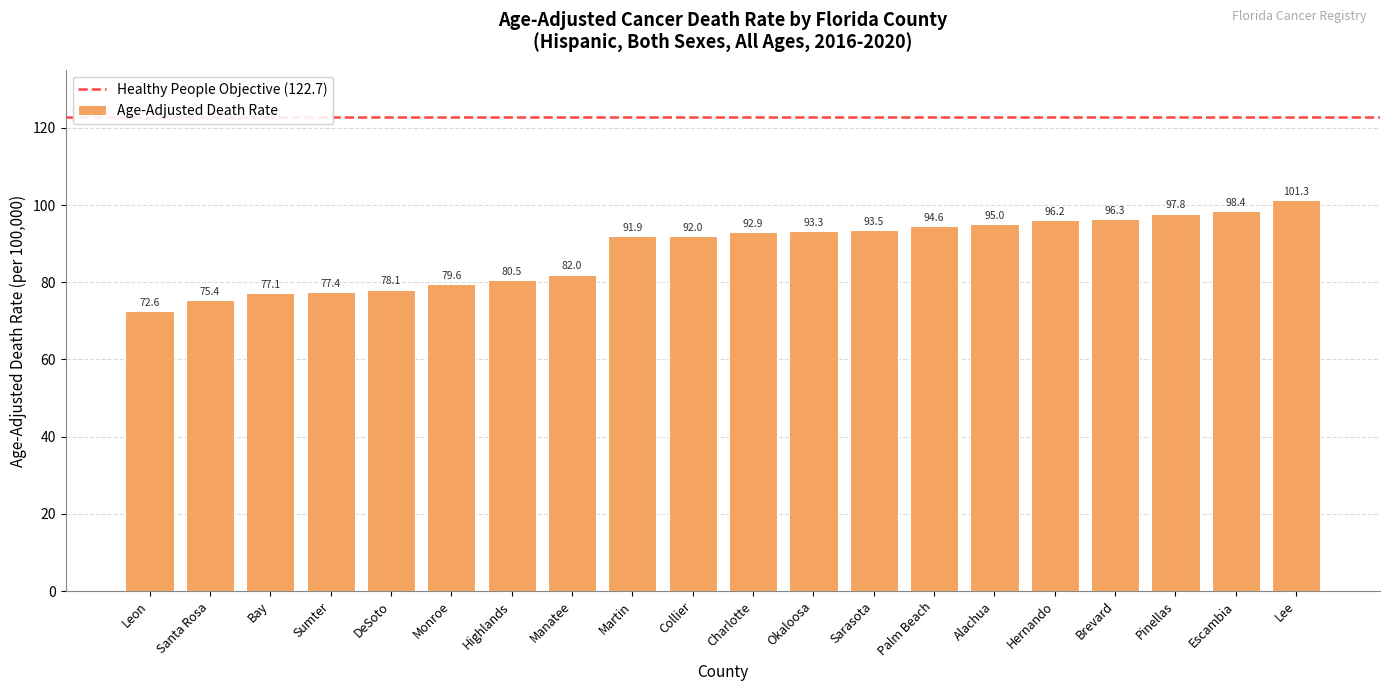

What is the label of the 12th bar from the left?

Okaloosa